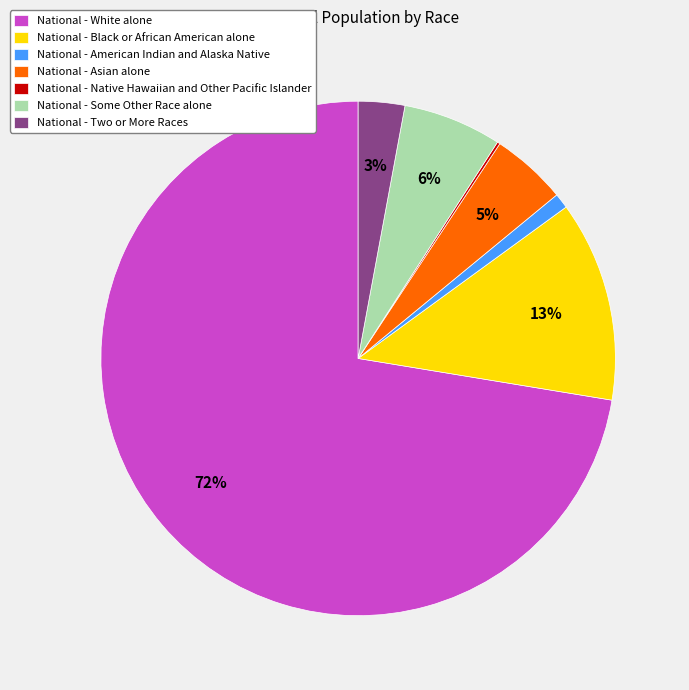

Does National - White alone account for over 50% of the chart?

Yes